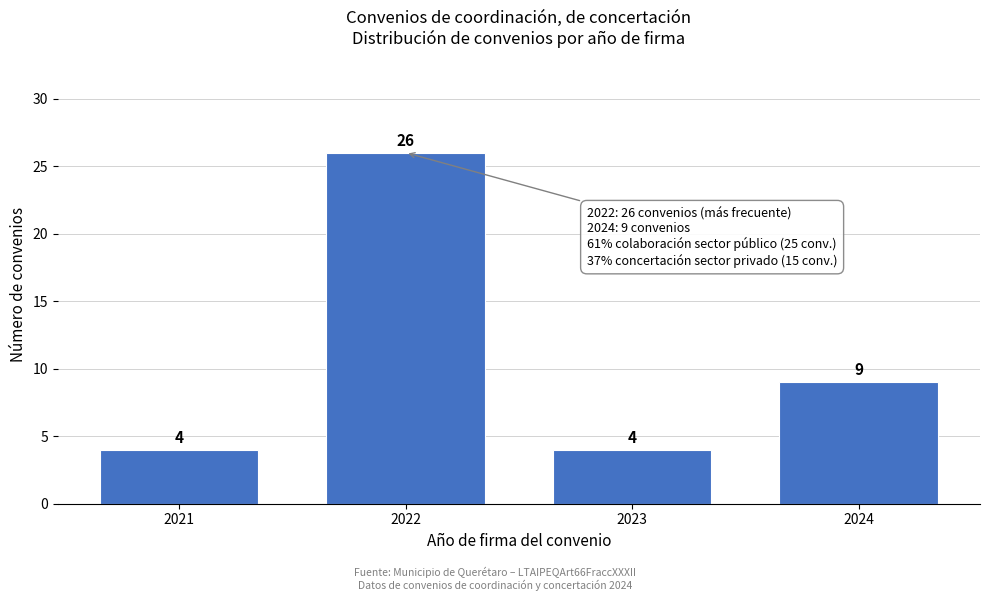

Reading left to right, transcribe all the data shown in this chart.

4	26	4	9